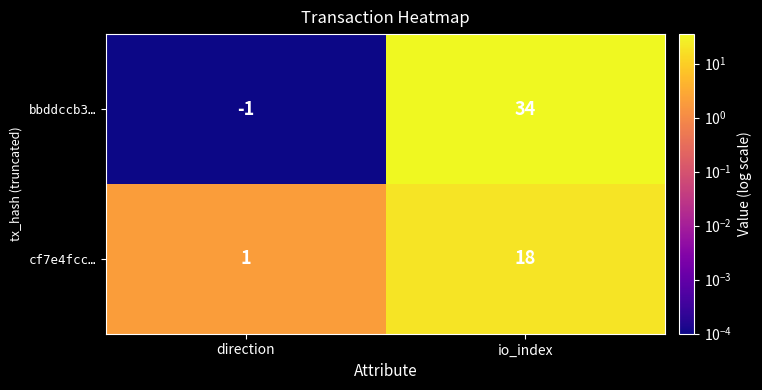

How many data points does each series have?

2